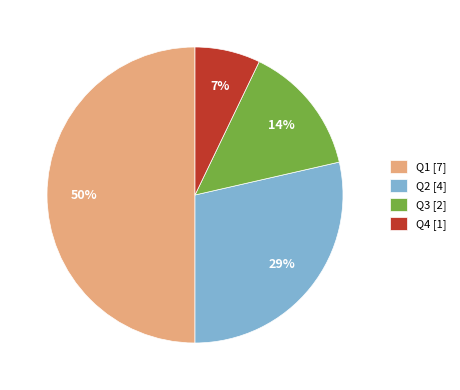

Combined, do Q2 and Q4 account for over 50%?

No